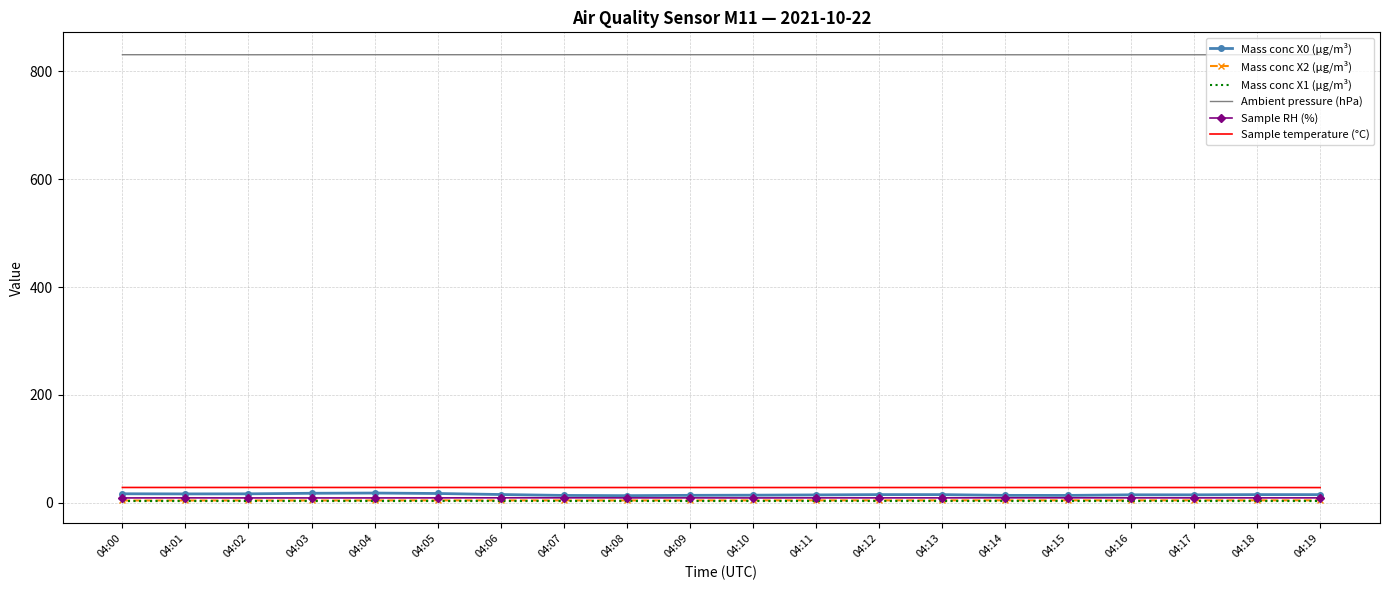

What is the difference between the Mass conc X0 (μg/m³) values at 04:01 and 04:04?

1.6